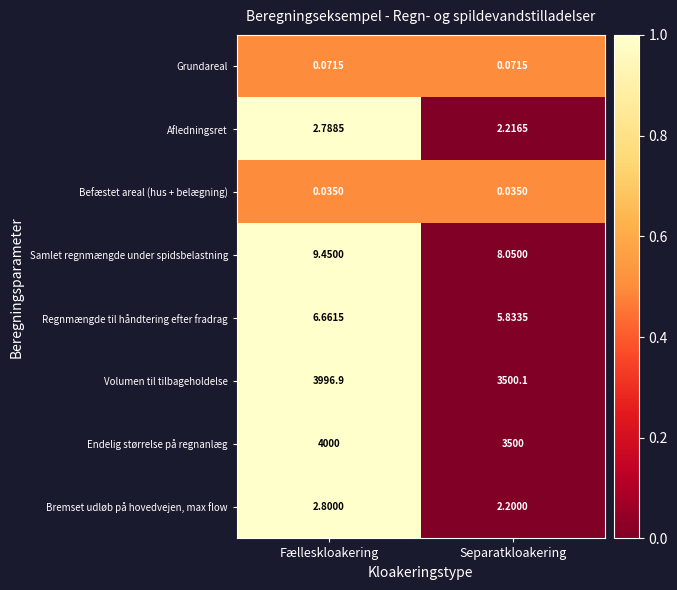

List the series in order of their peak value, lowest first.

Befæstet areal (hus + belægning), Grundareal, Afledningsret, Bremset udløb på hovedvejen, max flow, Regnmængde til håndtering efter fradrag, Samlet regnmængde under spidsbelastning, Volumen til tilbageholdelse, Endelig størrelse på regnanlæg